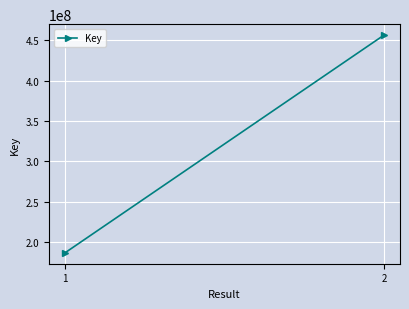

True or false: the data shows 186811851 at 1.

True